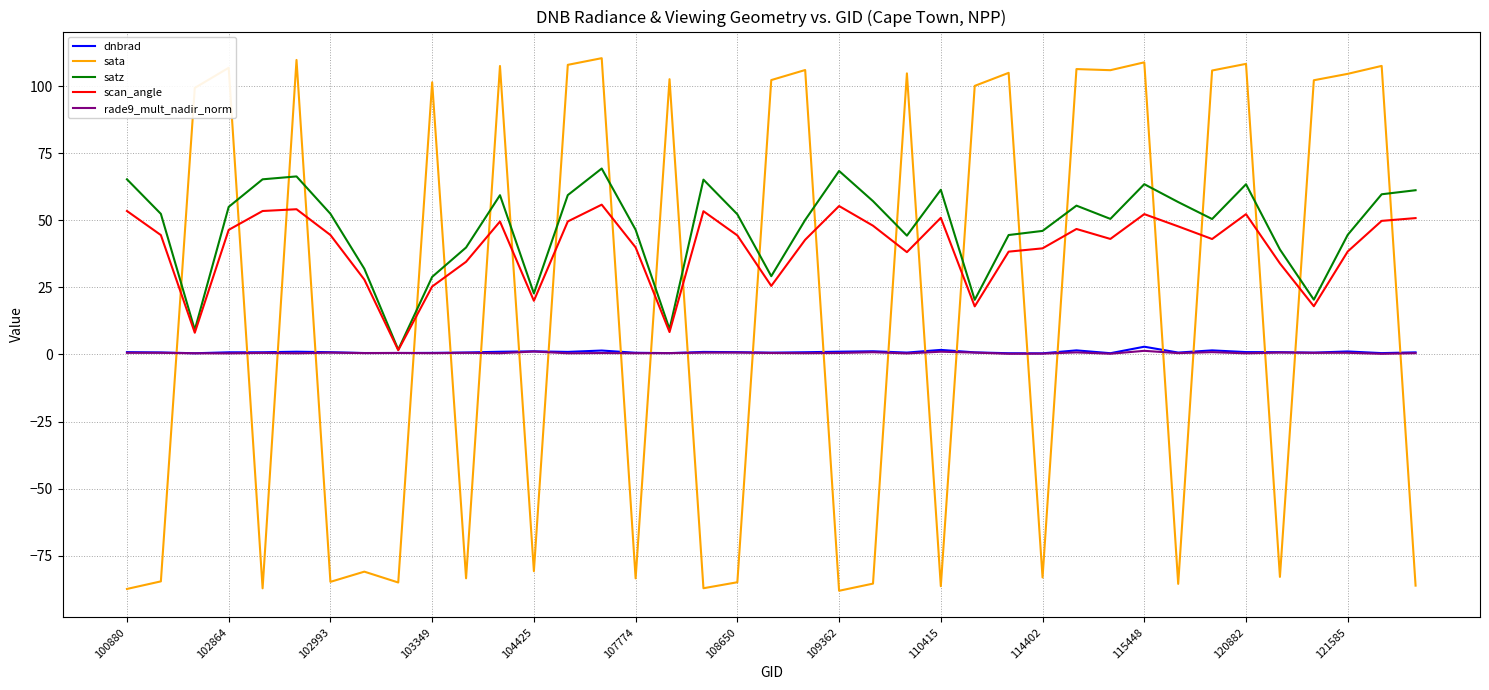

Does the chart display data point markers on the line(s)?

No